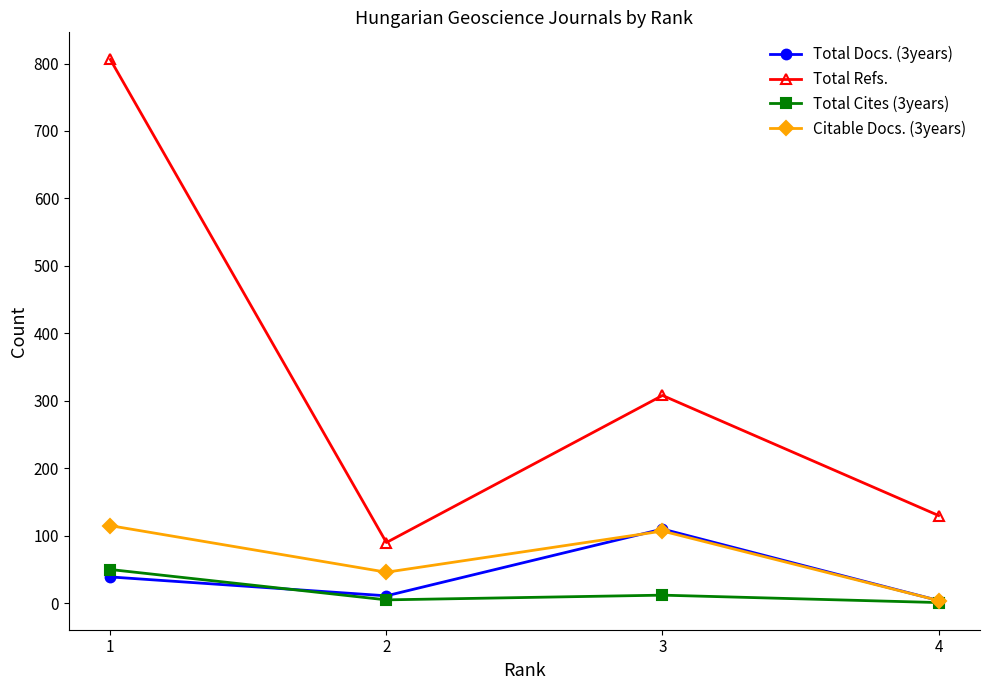

List the labels in order of Total Refs. value, smallest first.

2, 4, 3, 1